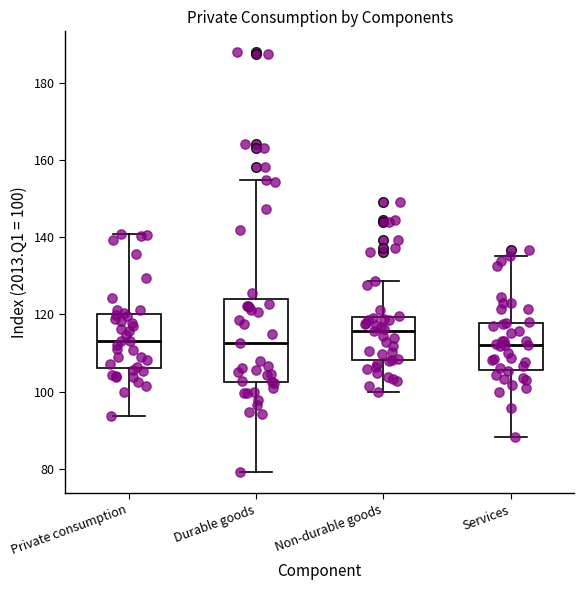

Reading left to right, read every box against the y-axis: the position of its median line, the range the box covers, and the ends of its whiskers. The values are not printed on the chart, so give them approximately, as read against the axis.

Private consumption: median 114, box 106 to 120, whiskers 94 to 140
Durable goods: median 112, box 102 to 124, whiskers 80 to 154
Non-durable goods: median 116, box 108 to 120, whiskers 100 to 128
Services: median 112, box 106 to 118, whiskers 88 to 136